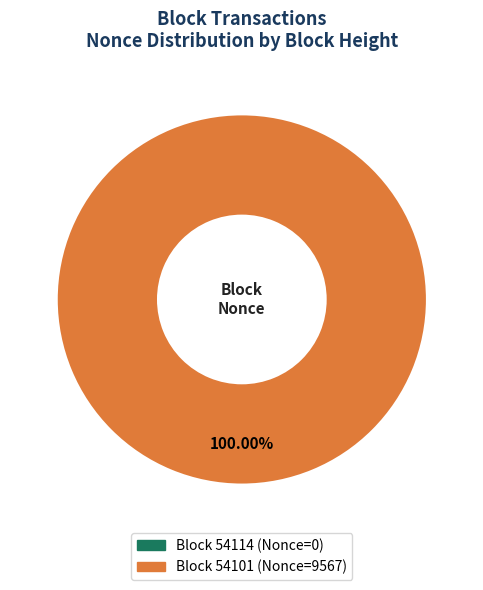

Is 54101 the majority of the pie?

Yes